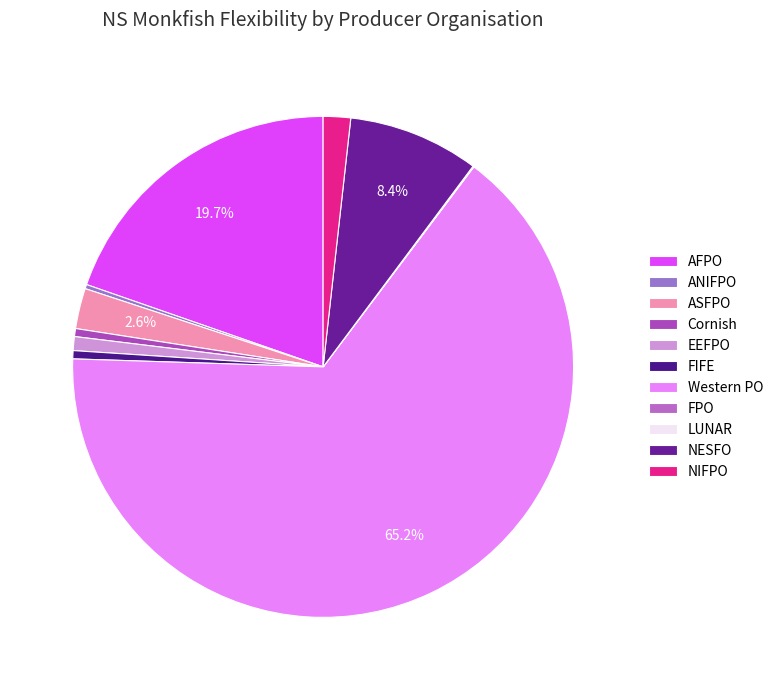

What percentage is the ASFPO slice, to the nearest percent?

3%